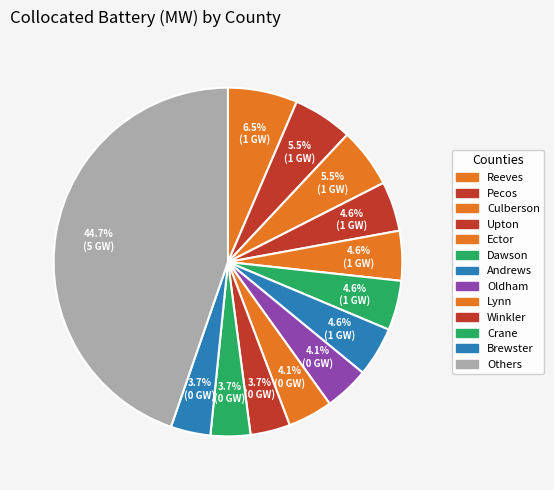

Is there any slice that represents more than half of the pie?

No